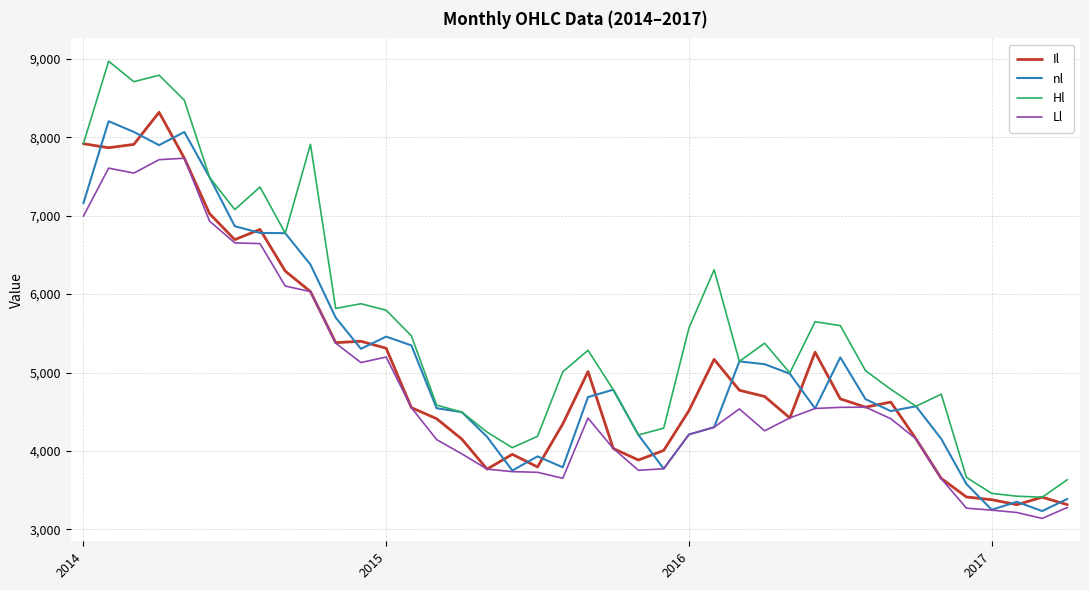

True or false: Ll and Hl cross at least once.

False